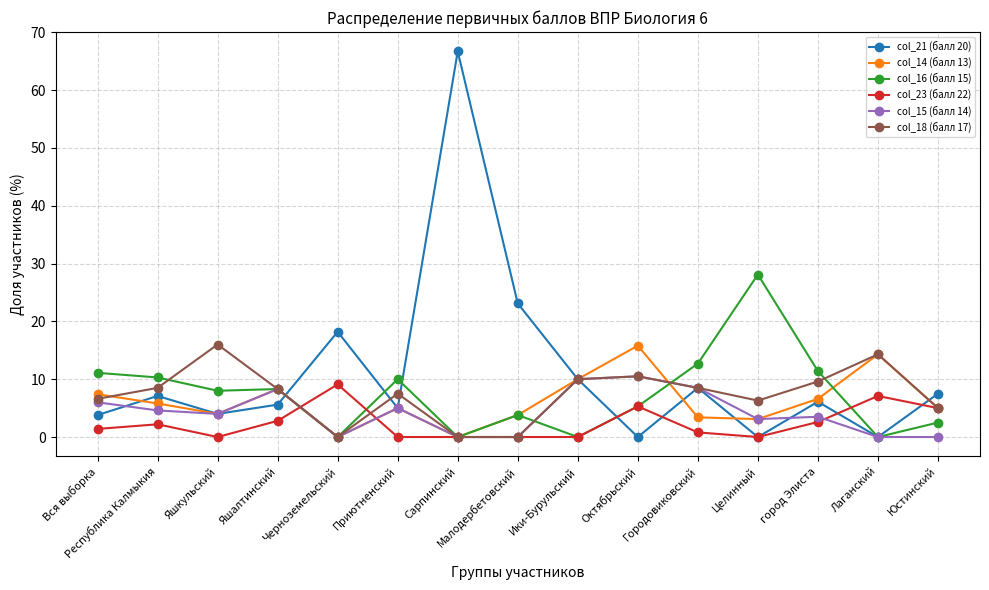

What is the difference between the second highest and minimum values in the col_15 (балл 14) series?

10.0